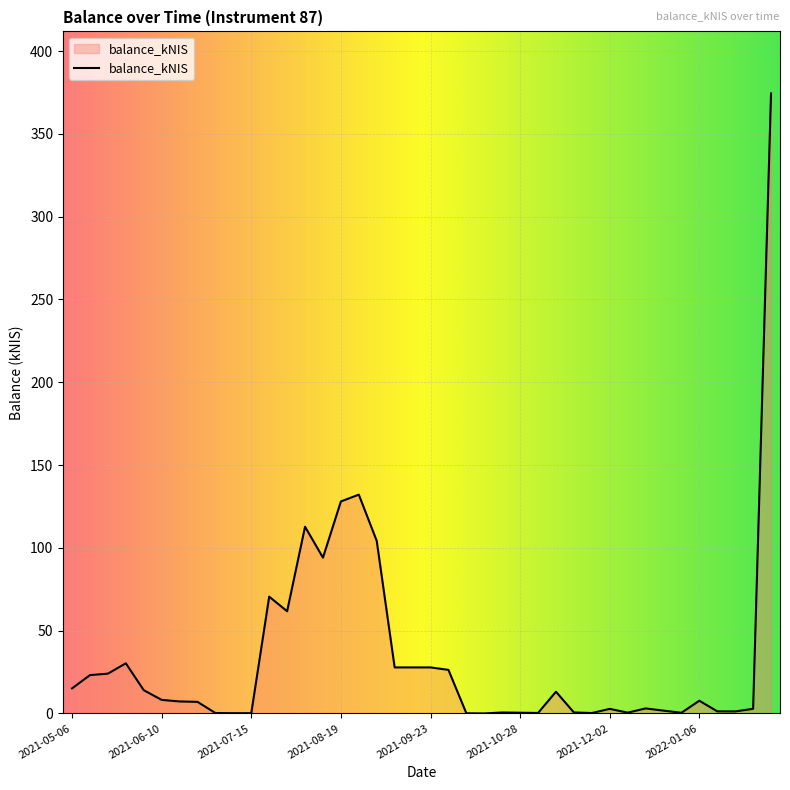

What is the difference between the maximum and minimum values?

374.4